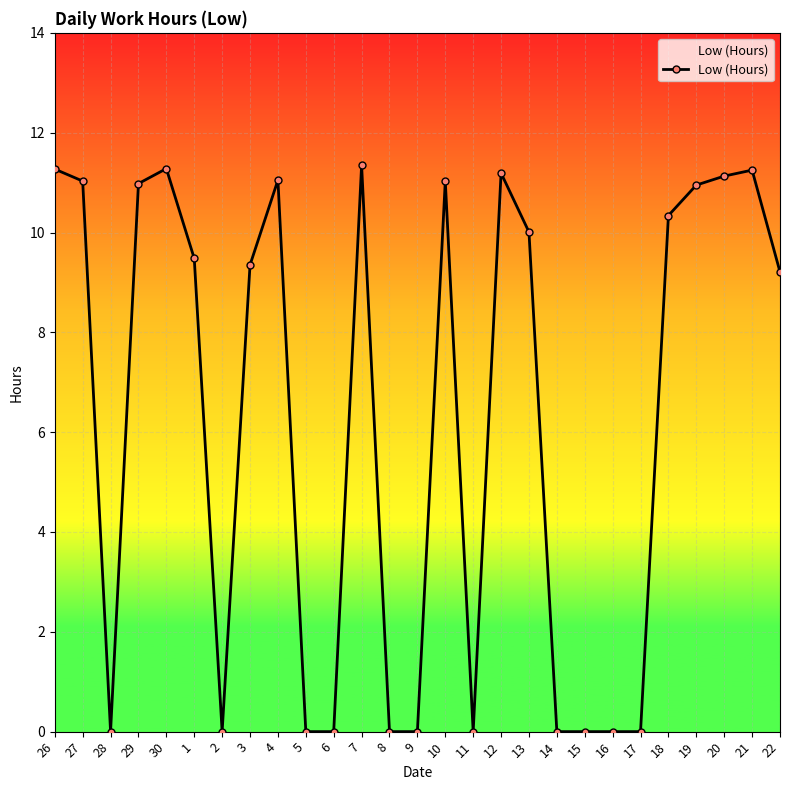

What is the difference between the values at 10 and 11?

11.0